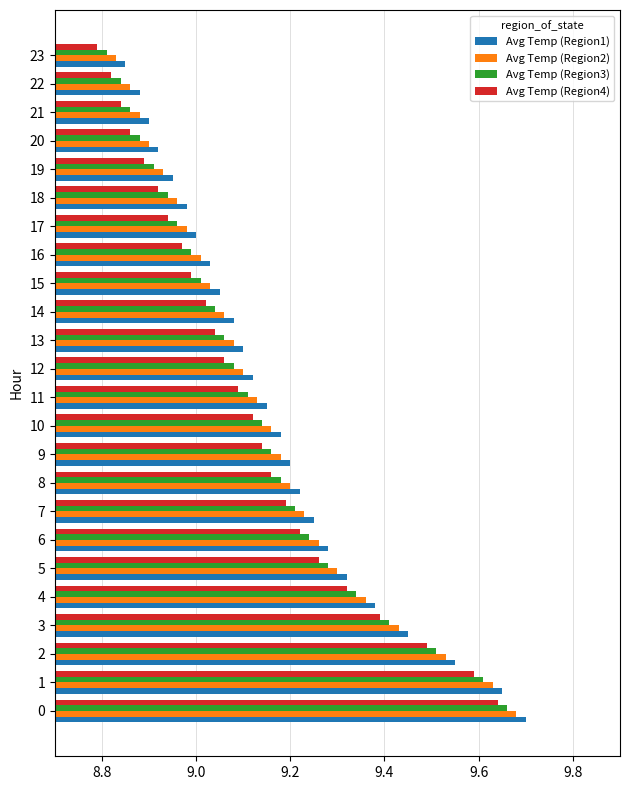

What is the sum of all Avg Temp (Region2) values?

219.7